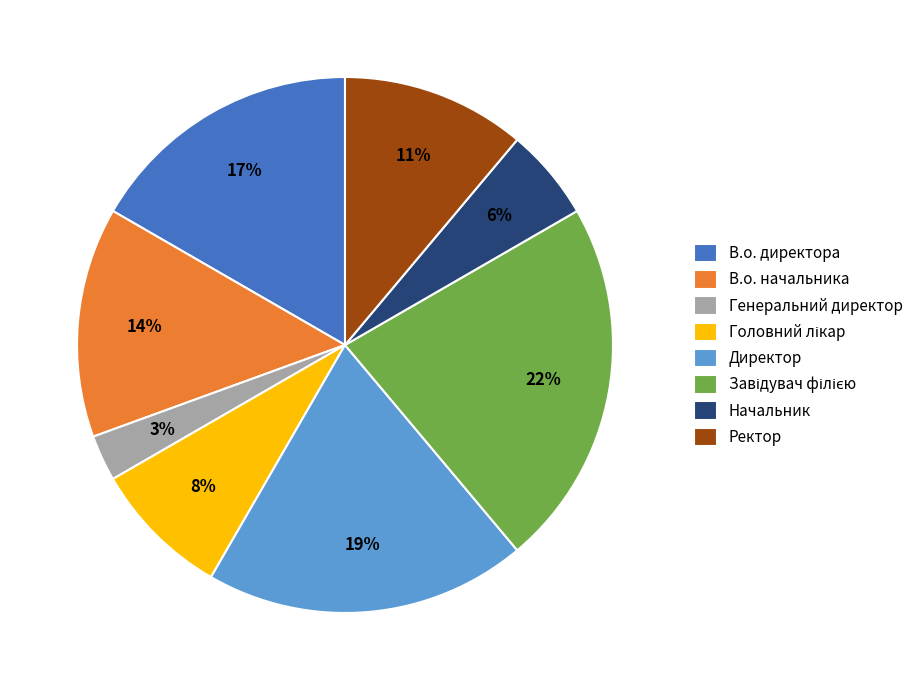

To the nearest percent, what percentage of the pie is В.о. начальника?

14%